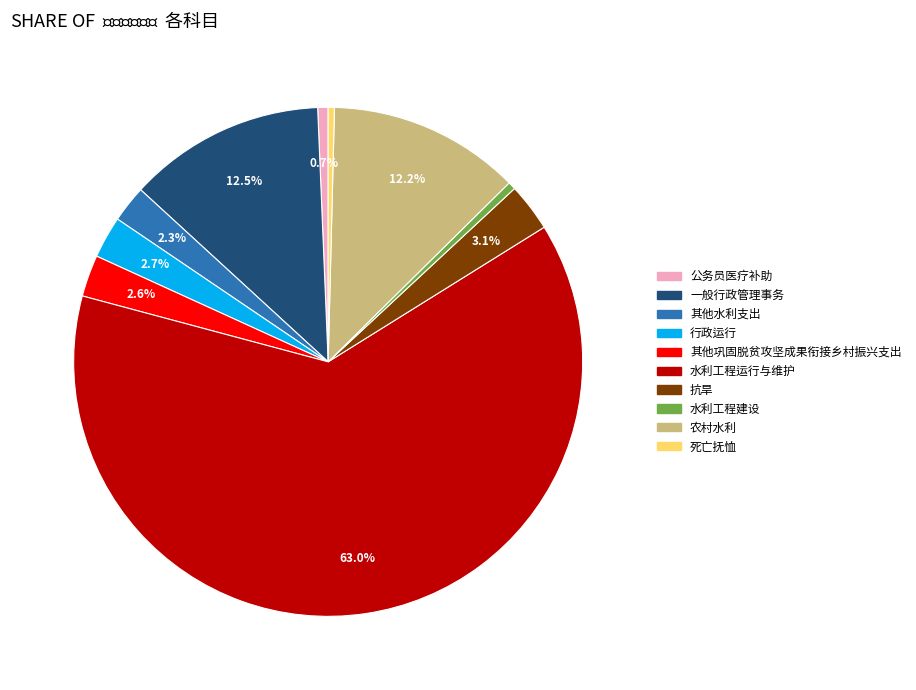

What is the ratio of the value at 行政运行 to the value at 公务员医疗补助?

4.0